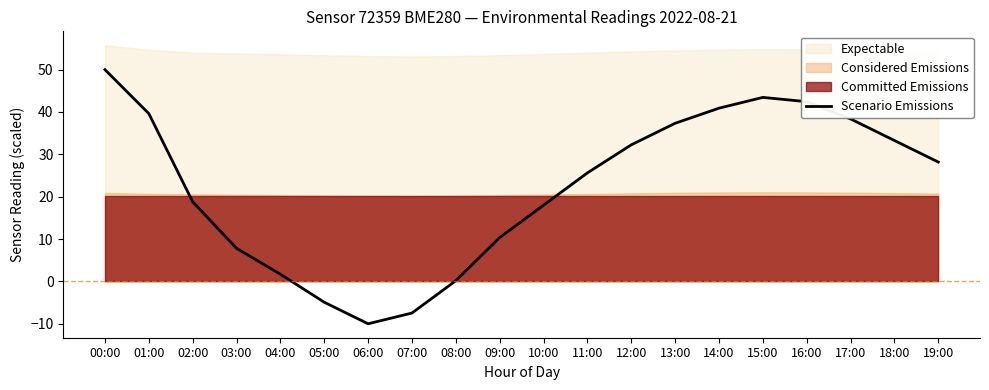

Reading left to right, transcribe all the data shown in this chart.

50.0	39.6	18.8	7.8	1.7	-4.9	-10.0	-7.5	0.2	10.4	18.0	25.6	32.2	37.3	40.9	43.4	42.4	38.4	33.3	28.2